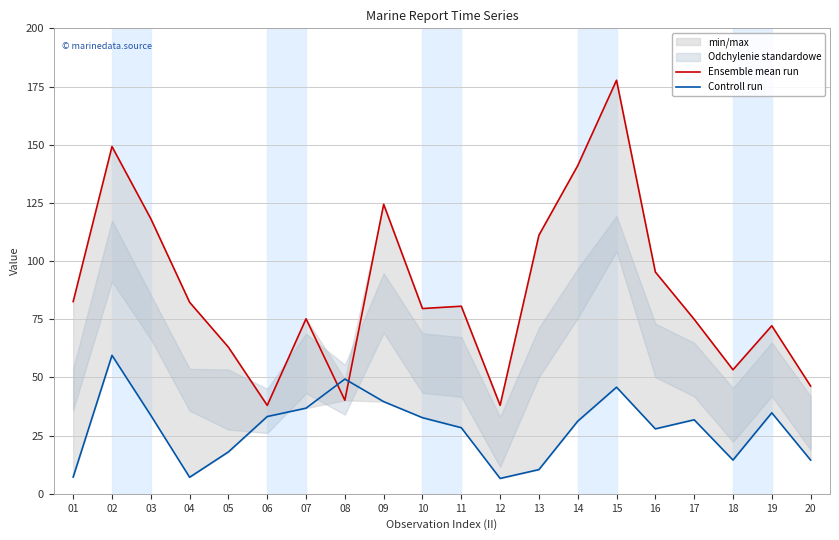

Does the chart display data point markers on the line(s)?

No